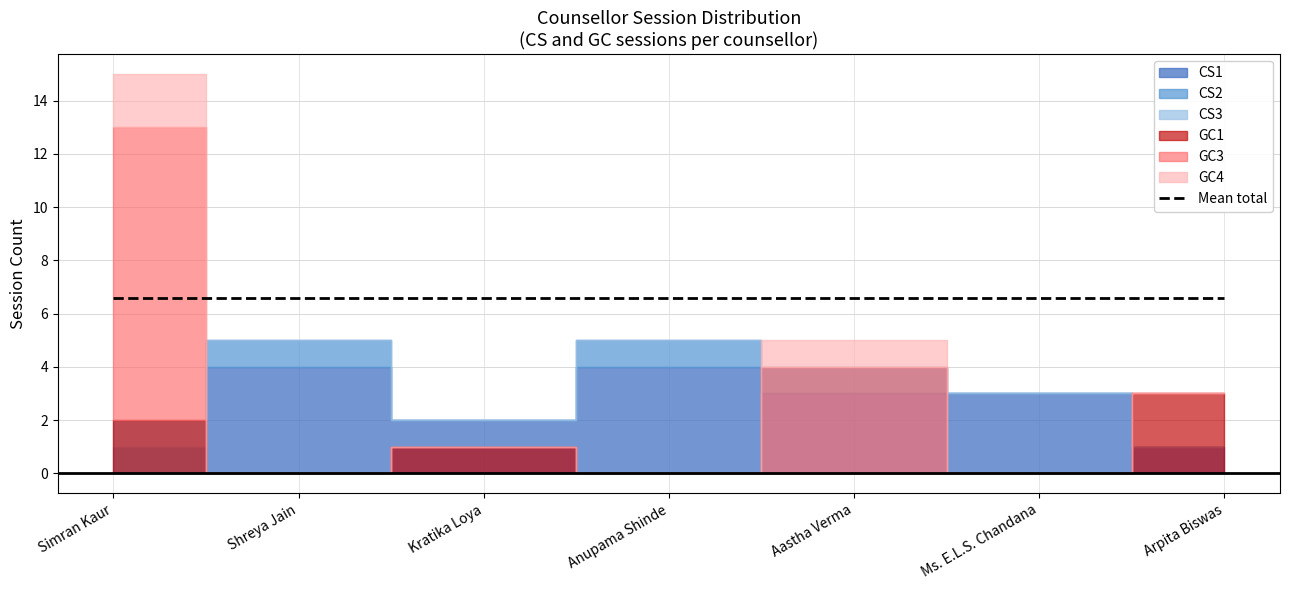

In CS2, how many points are lower than both neighbors (excluding endpoints)?

1